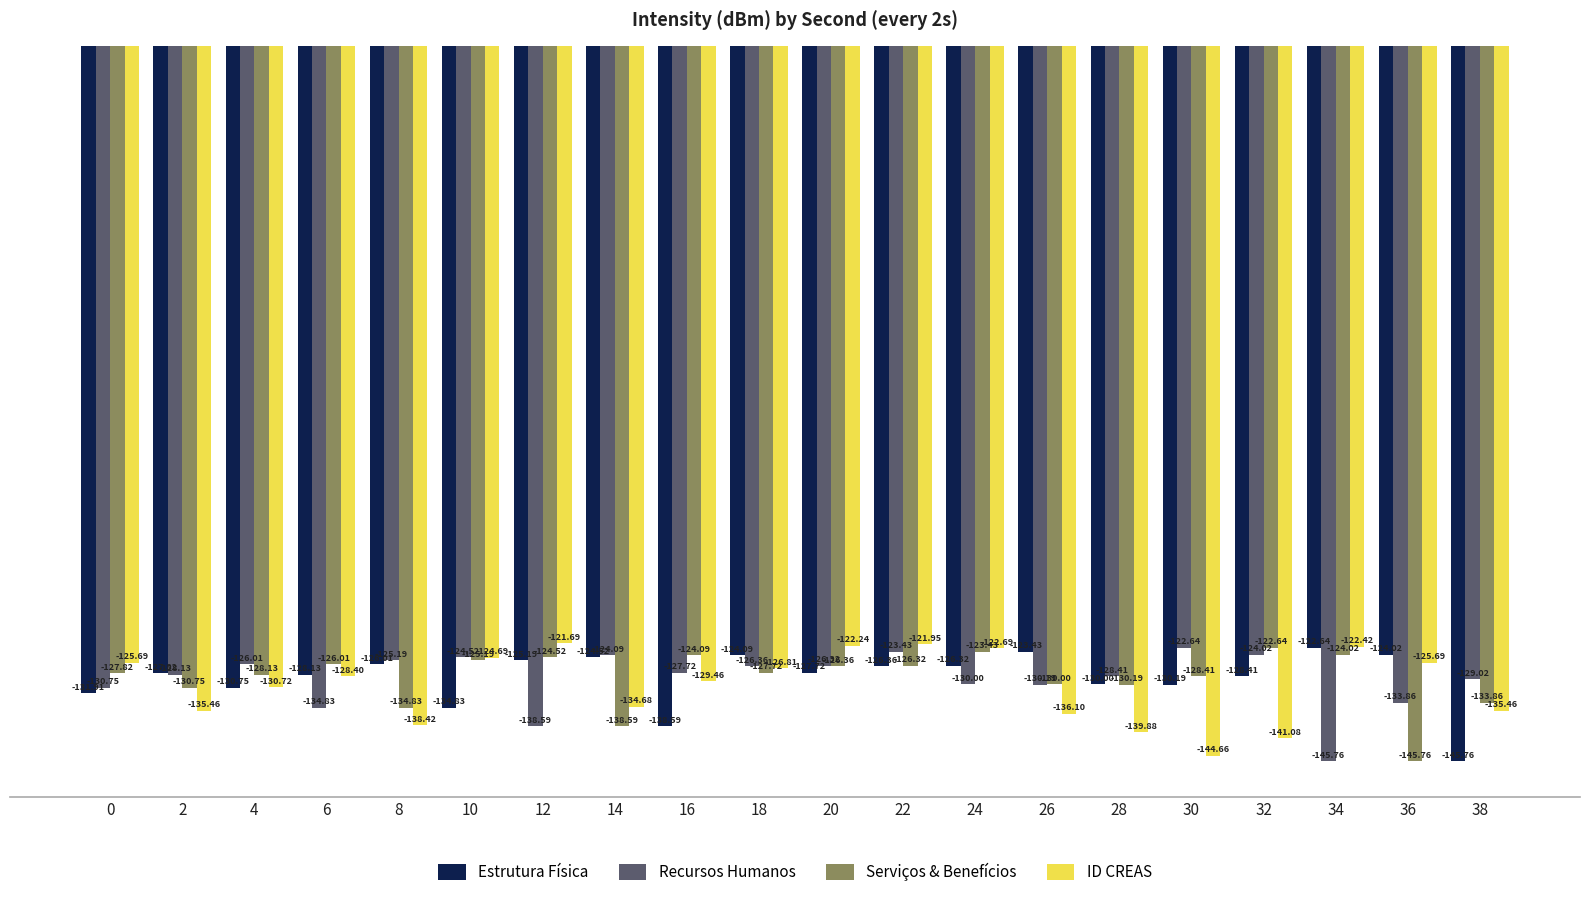

Which series changed the most between 22 and 28?

ID CREAS